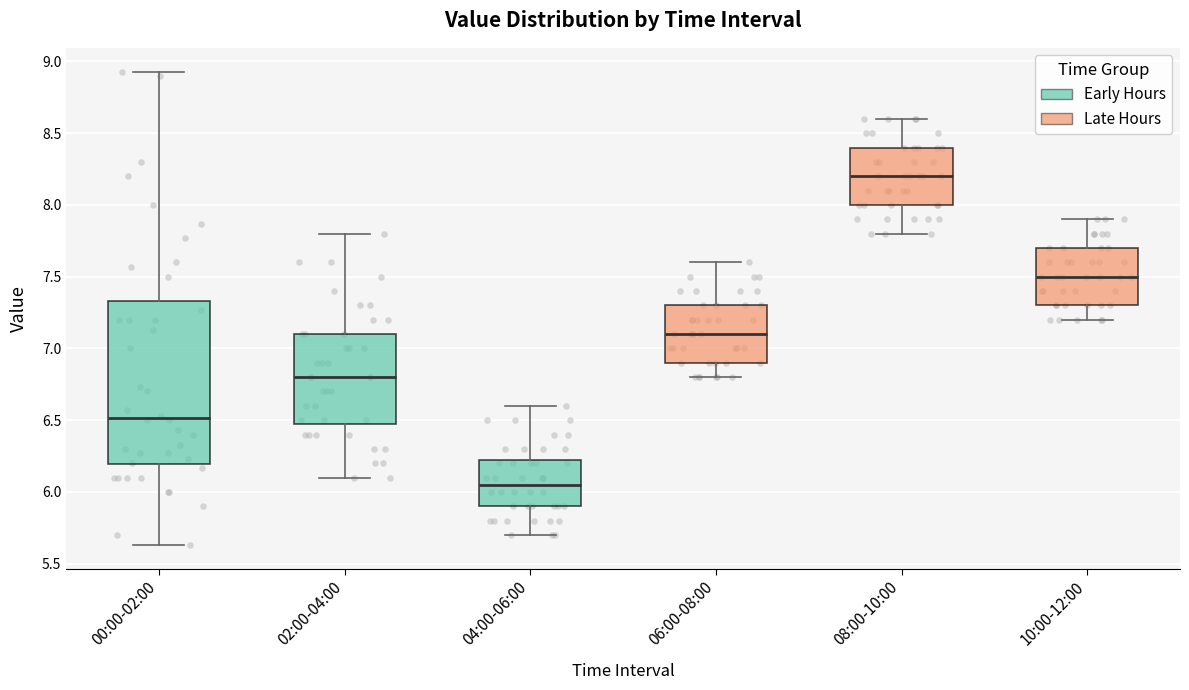

Which box has the lowest median line?

04:00-06:00